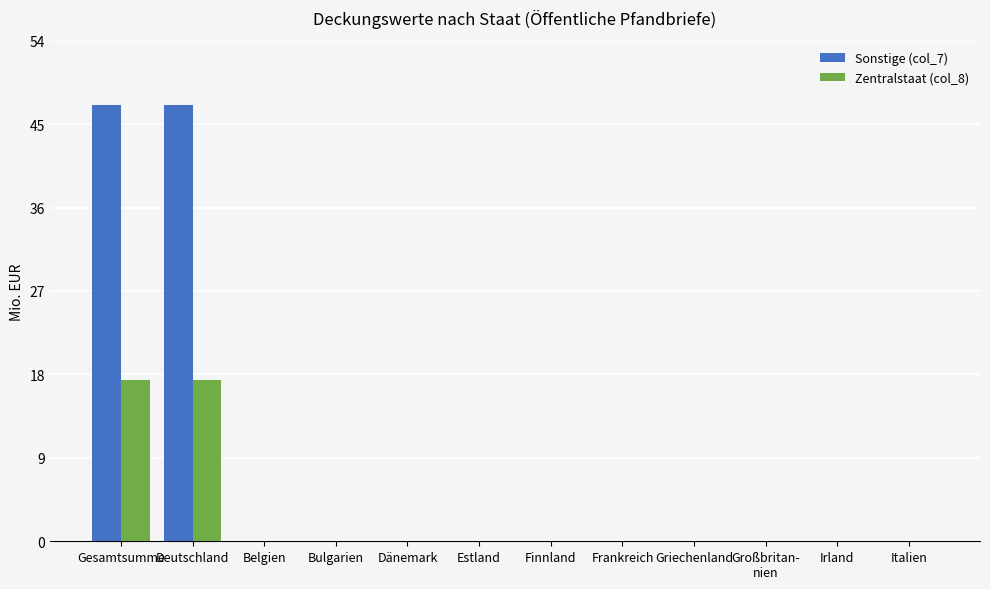

What is the maximum value shown in the chart?

47.1